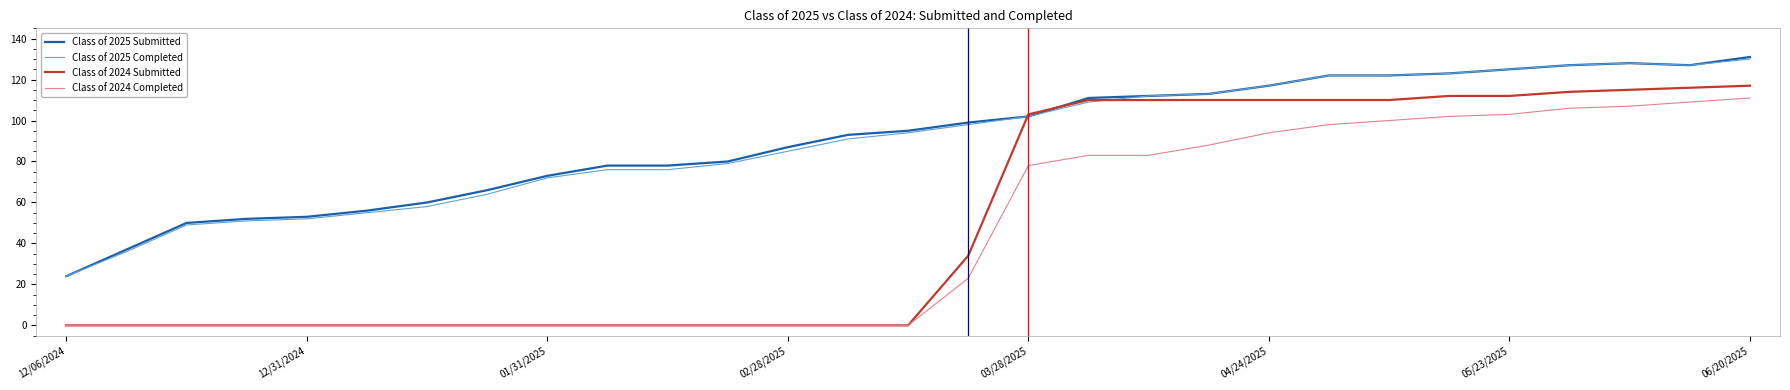

How many lines are shown in the chart?

4